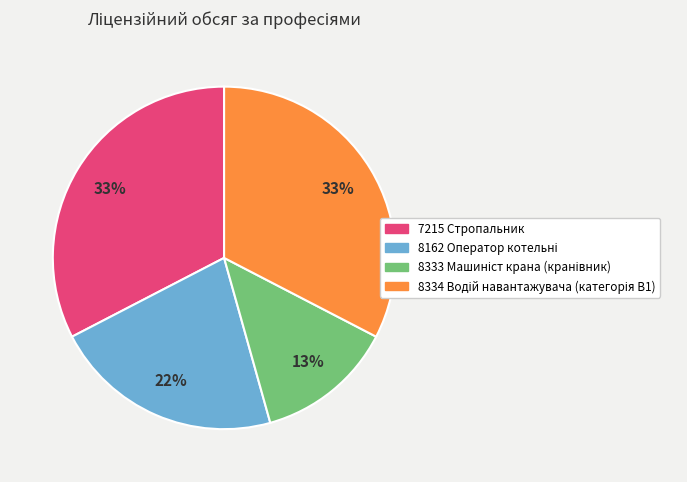

Is there a majority slice in this chart?

No